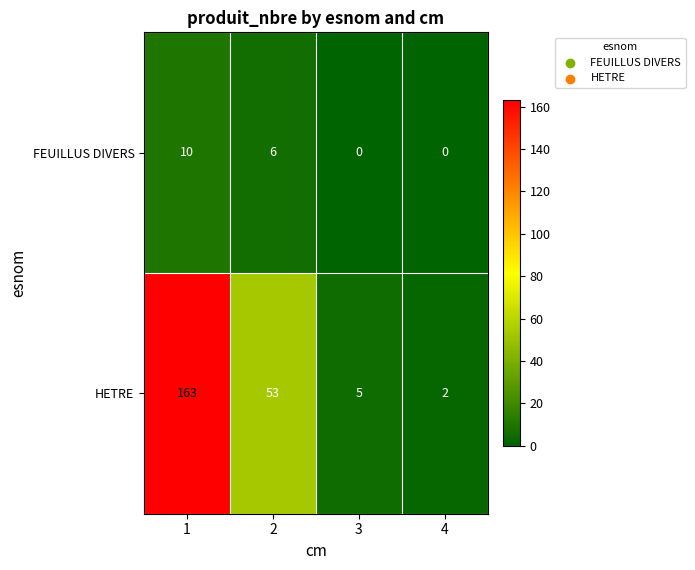

Rank the series at 1 from highest to lowest value.

HETRE, FEUILLUS DIVERS